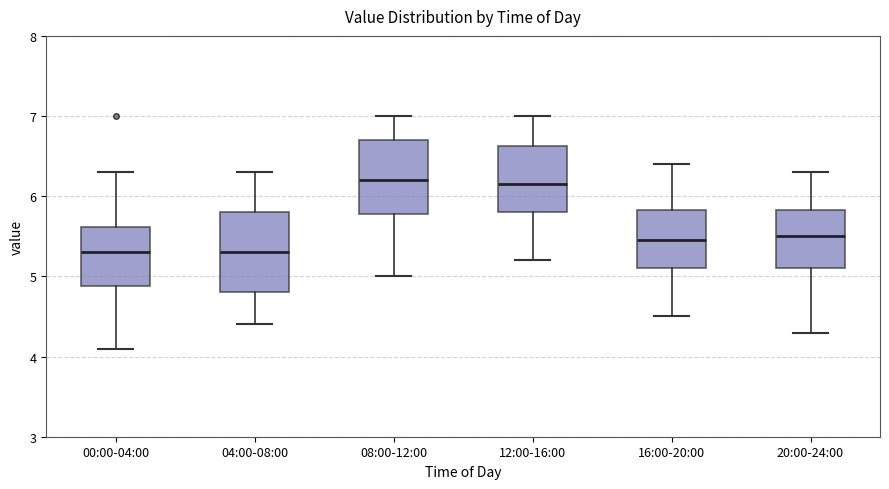

Reading left to right, transcribe this box plot: for each box, give where its median line is, the range the box spans, and where its two whiskers end, as read against the y-axis. The values are not printed on the chart, so give them approximately, as read against the axis.

00:00-04:00: median 5.3, box 4.9 to 5.6, whiskers 4.1 to 6.3
04:00-08:00: median 5.3, box 4.8 to 5.8, whiskers 4.4 to 6.3
08:00-12:00: median 6.2, box 5.8 to 6.7, whiskers 5.0 to 7.0
12:00-16:00: median 6.2, box 5.8 to 6.6, whiskers 5.2 to 7.0
16:00-20:00: median 5.5, box 5.1 to 5.8, whiskers 4.5 to 6.4
20:00-24:00: median 5.5, box 5.1 to 5.8, whiskers 4.3 to 6.3